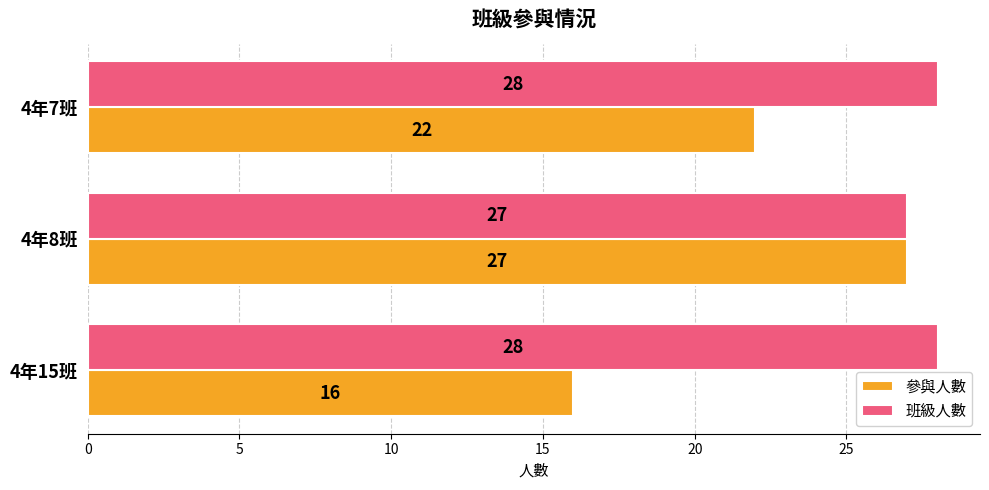

List the series in order of their peak value, highest first.

班級人數, 參與人數